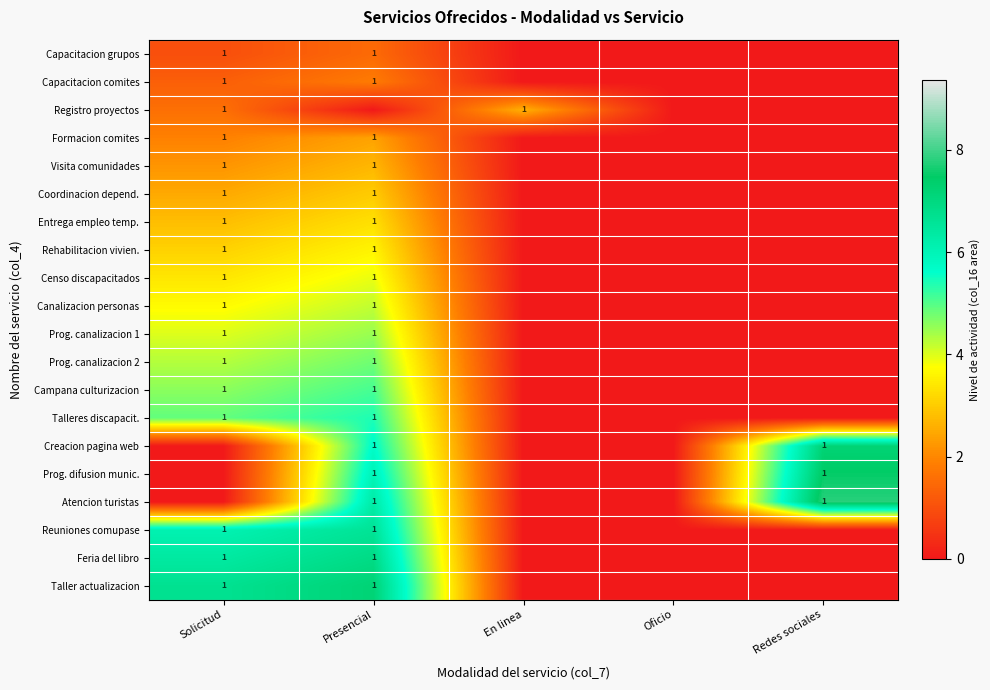

Which category has the highest value across all series?

Redes sociales